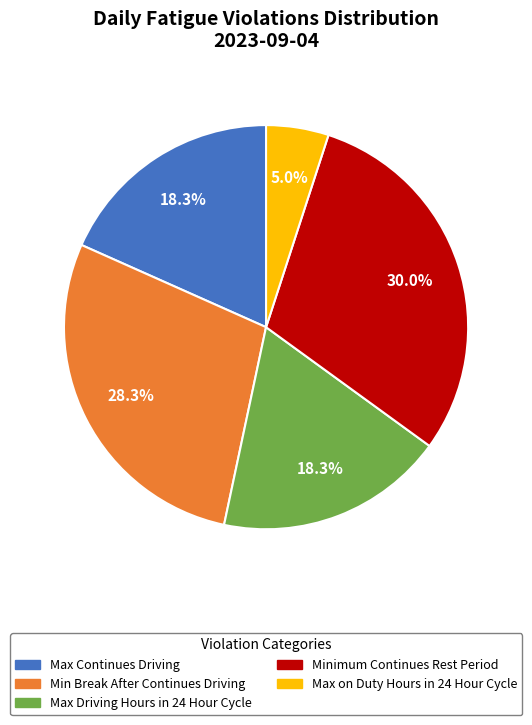

How many slices are in this pie chart?

5